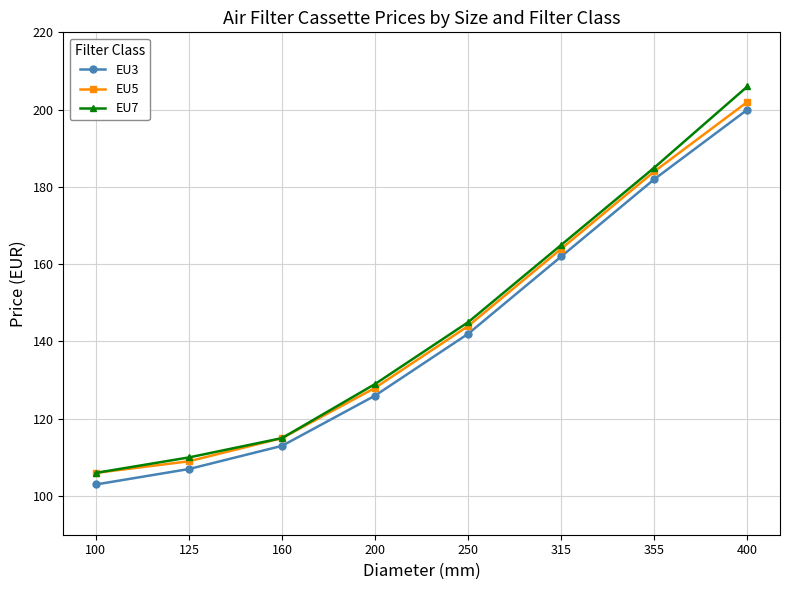

What is the difference between the maximum and second lowest values in the EU7 series?

96